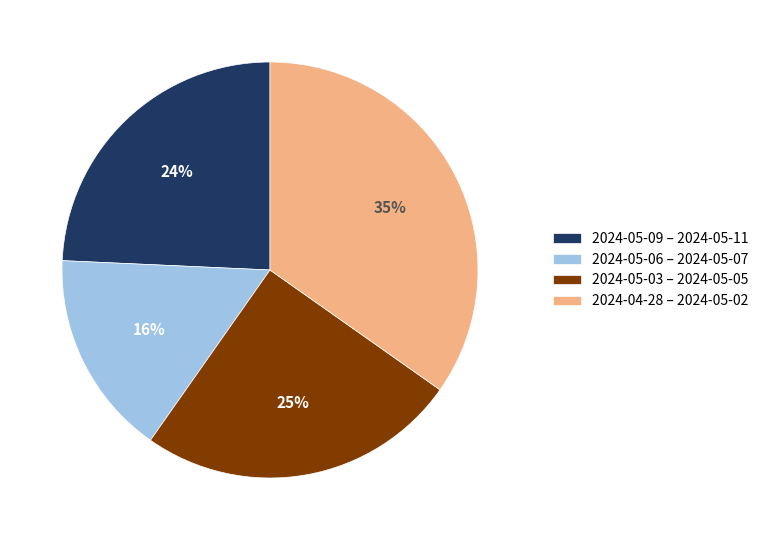

What is the smallest slice in the pie chart?

2024-05-06 – 2024-05-07